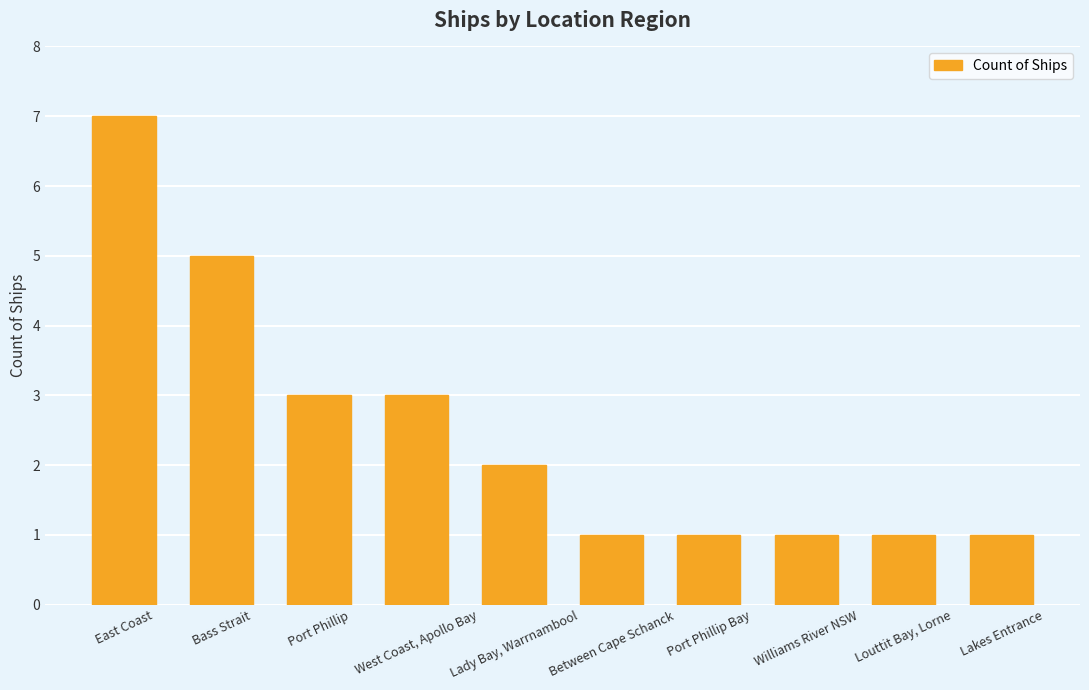

What is the maximum value shown in the chart?

7